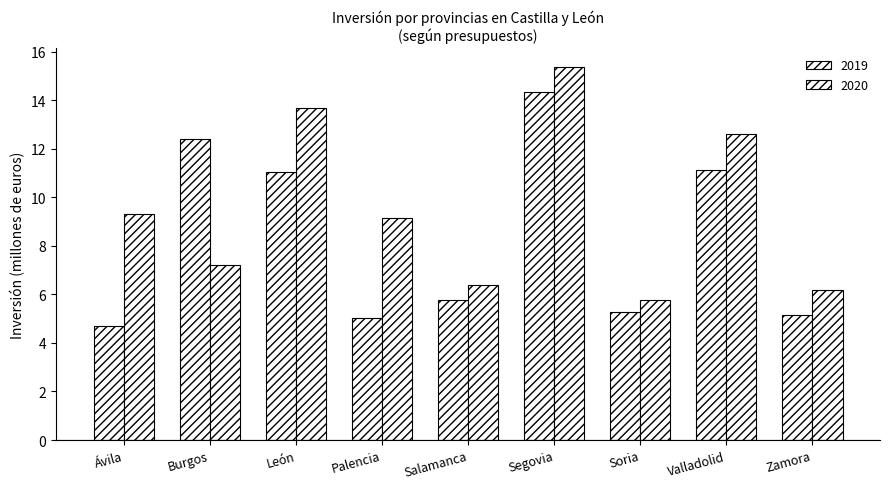

What is the sum of all 2020 values?

85.7